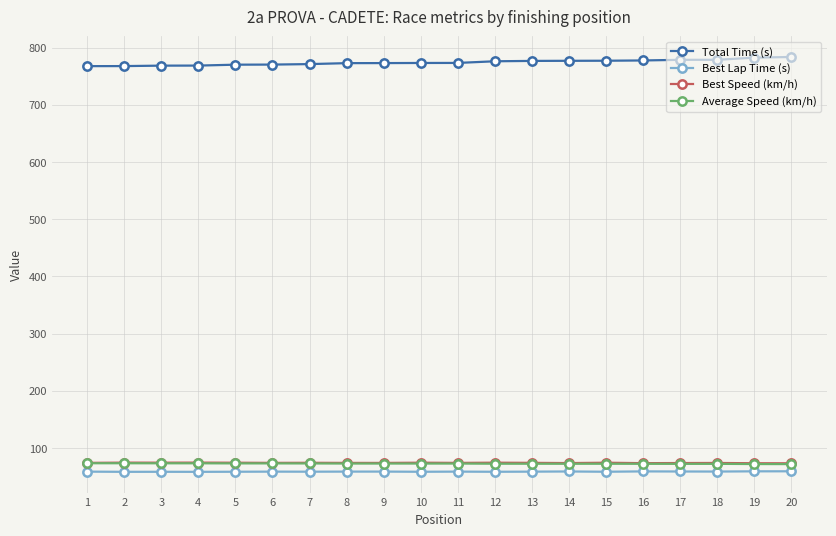

The value of Total Time (s) at 5 is 1296.9. True or false?

False